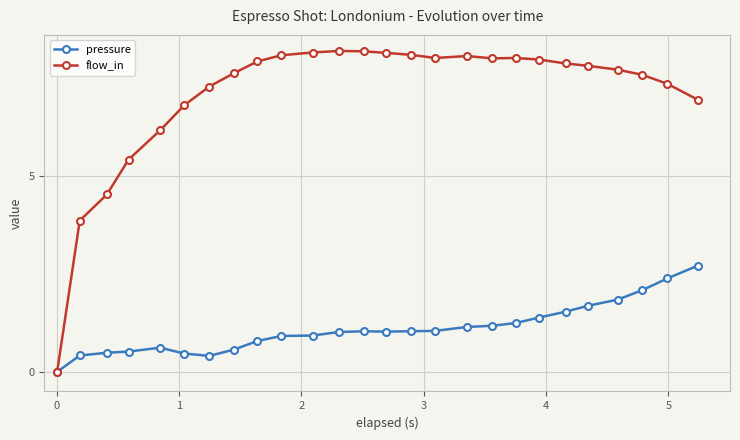

List the series in order of their peak value, highest first.

flow_in, pressure